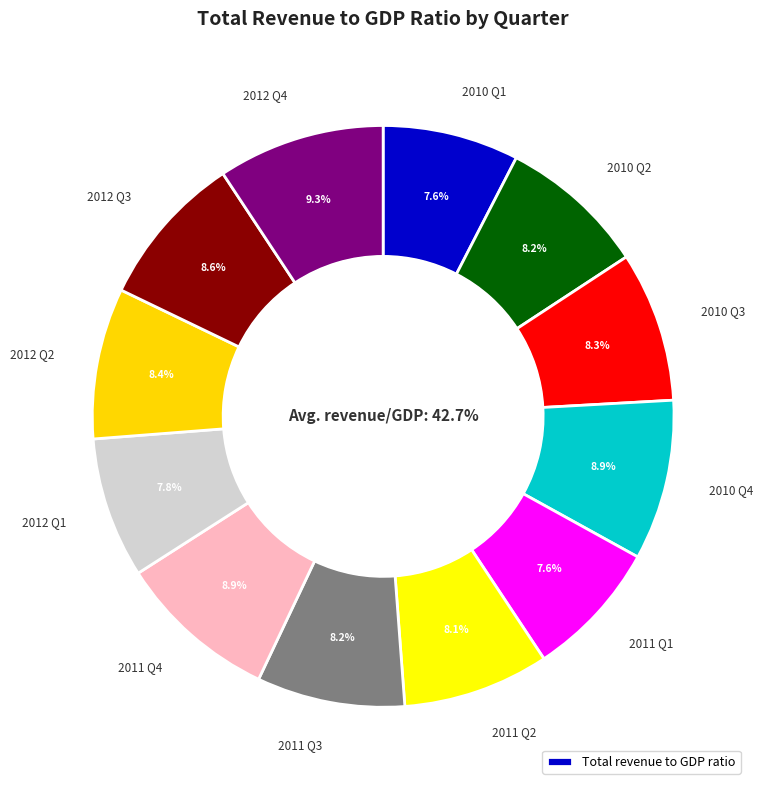

To the nearest percent, what portion does 2012 Q1 represent?

8%